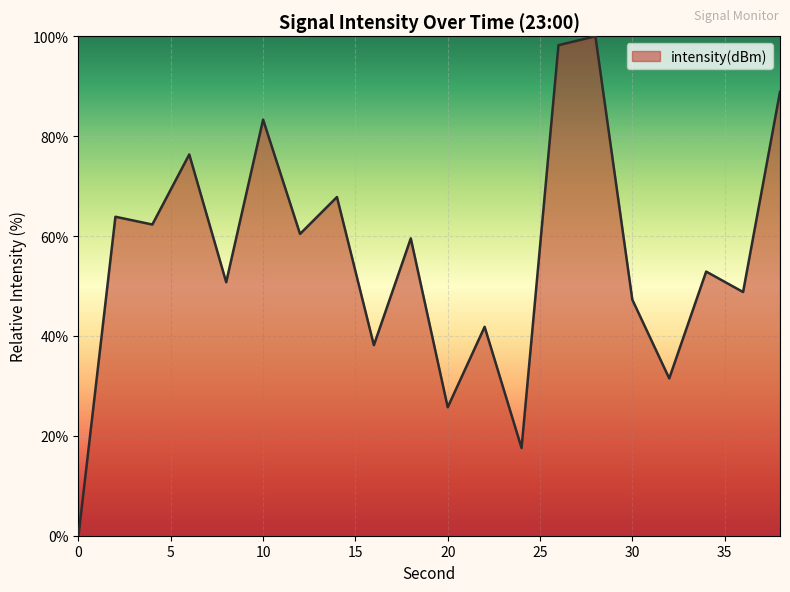

What is the difference between the maximum and minimum values?

100.0